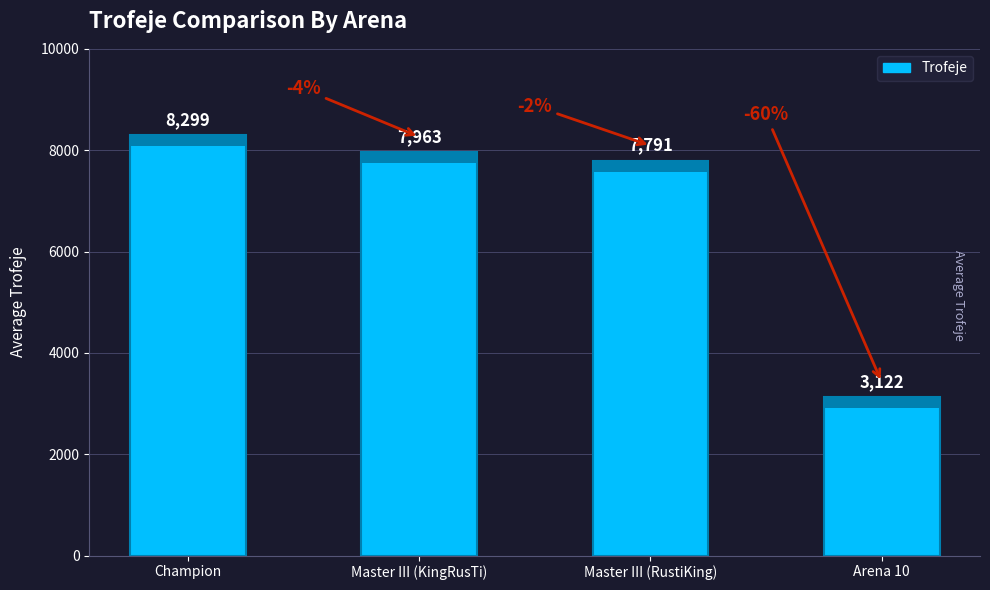

How many bars are there in total?

4